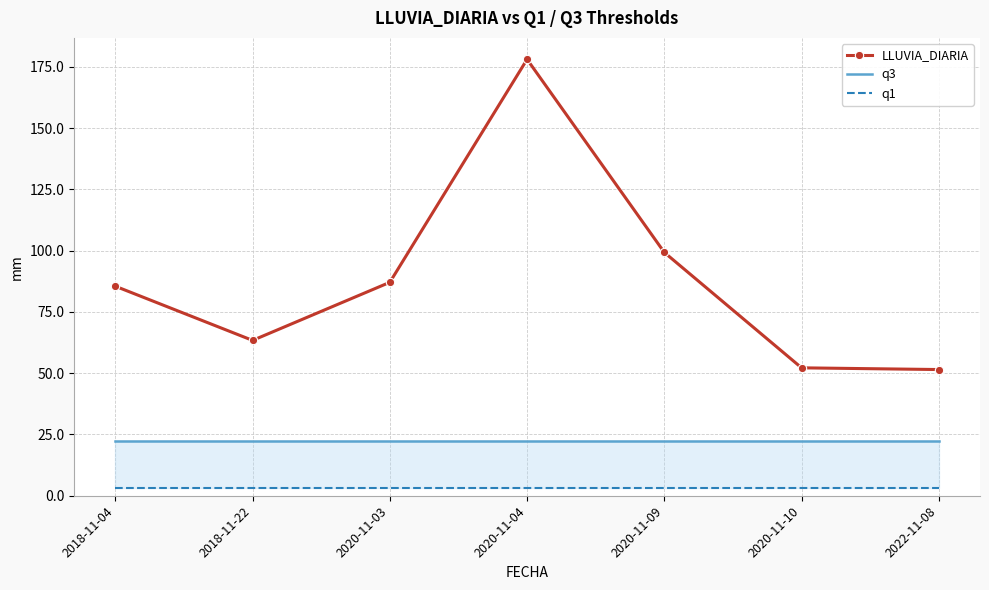

Reading right to left, extract all data points from this chart.

LLUVIA_DIARIA: 51.5	52.2	99.3	178.1	87.1	63.4	85.5
q3: 22.2	22.2	22.2	22.2	22.2	22.2	22.2
q1: 3.1	3.1	3.1	3.1	3.1	3.1	3.1